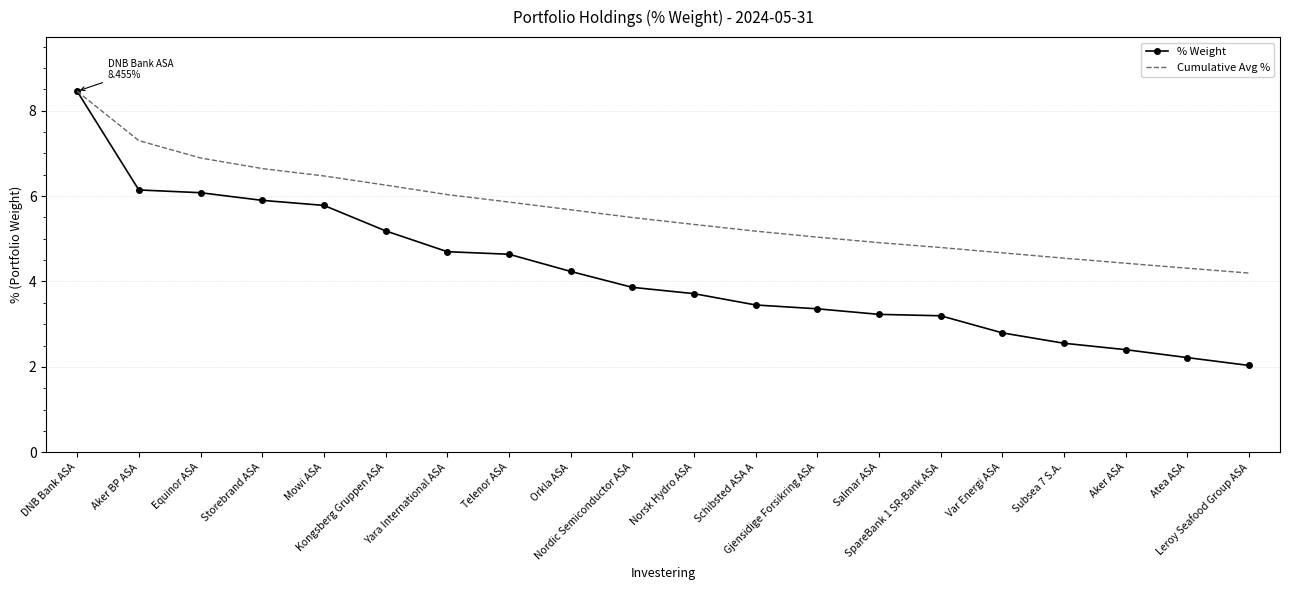

True or false: % Weight has a value of 5.2 at Kongsberg Gruppen ASA.

True